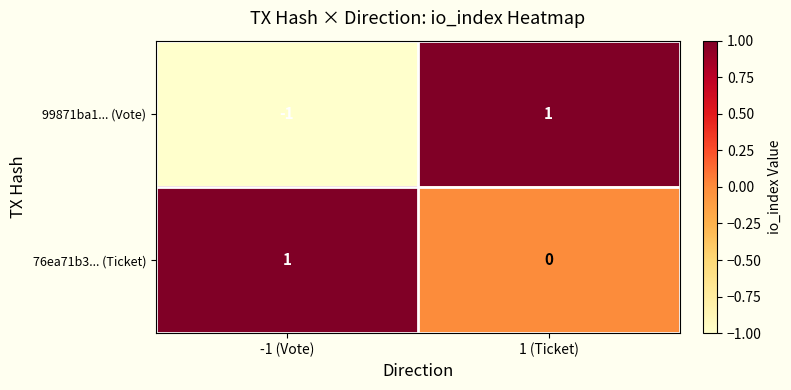

Which series has the largest total across all categories?

76ea71b3... (Ticket)